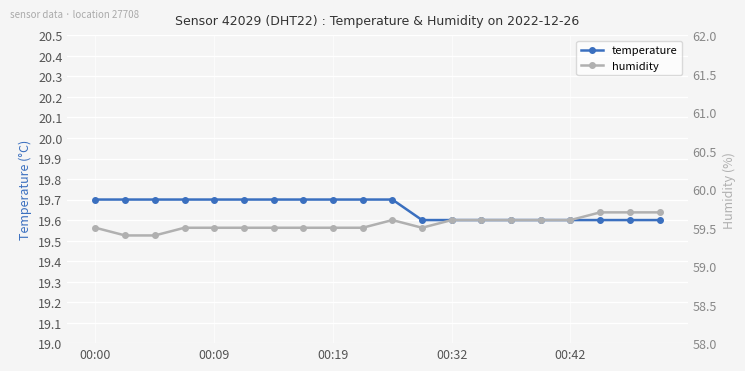

The value of temperature at 00:19 is 19.7. True or false?

True